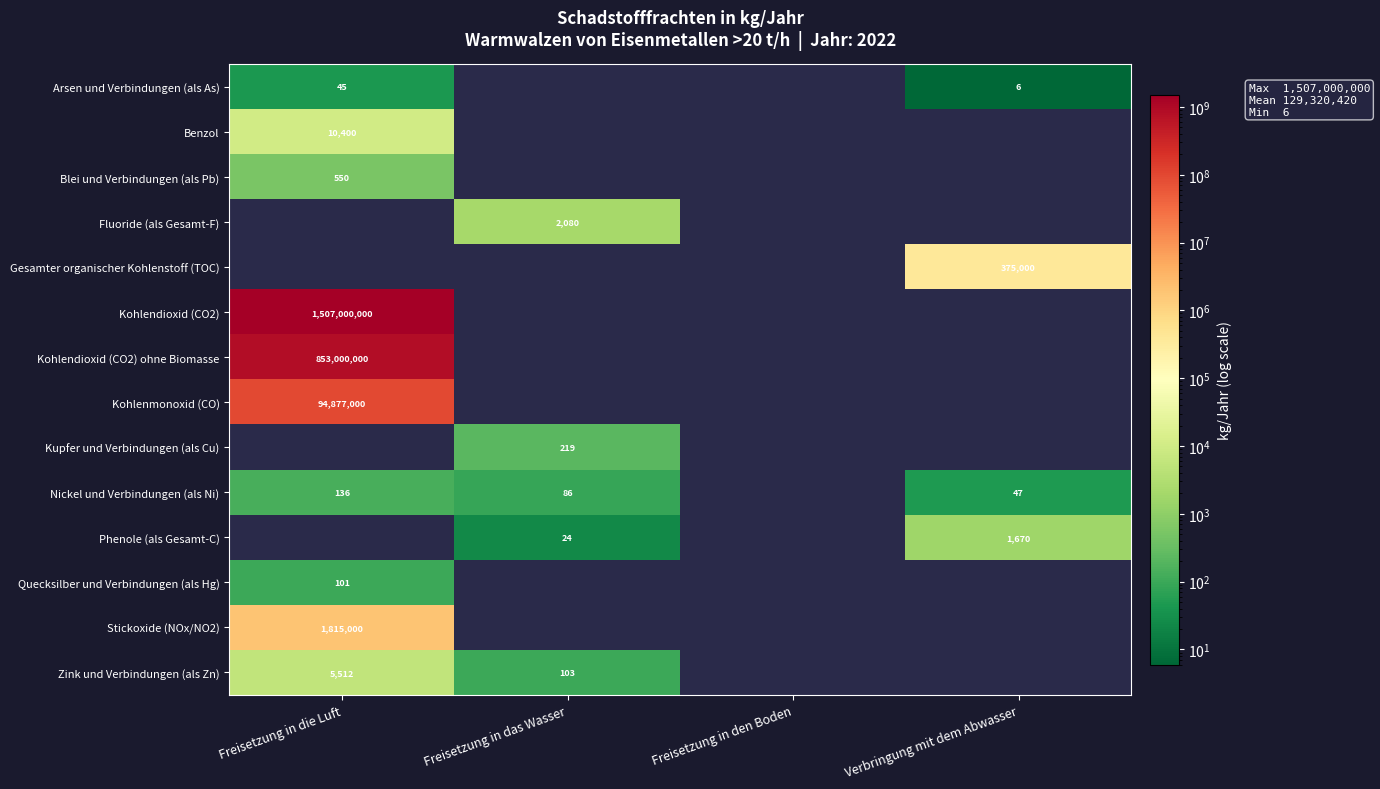

True or false: Fluoride (als Gesamt-F) has a value of 3511 at Freisetzung in das Wasser.

False